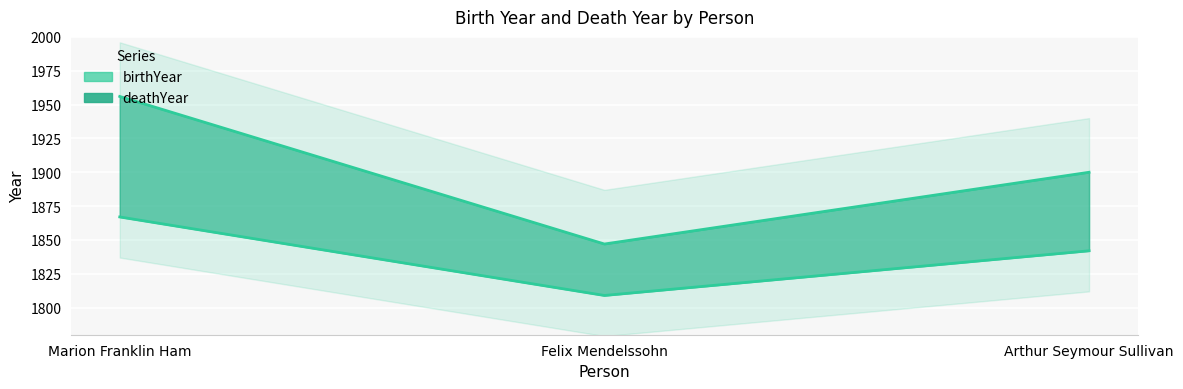

What position from the right is Felix Mendelssohn?

2